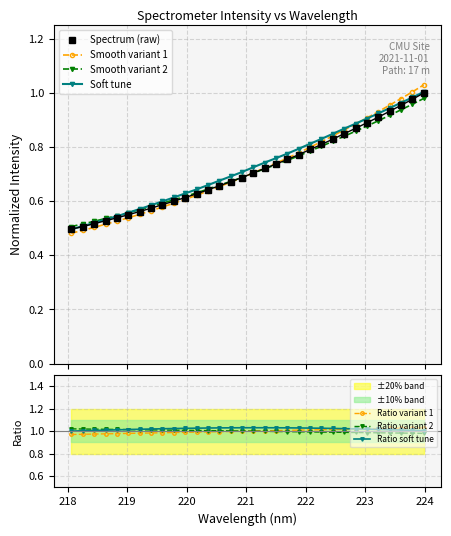

Which category has the highest value across all series?

223.9802